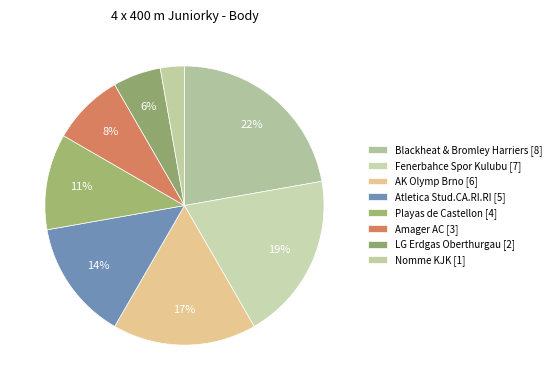

Count the number of slices in the pie.

8